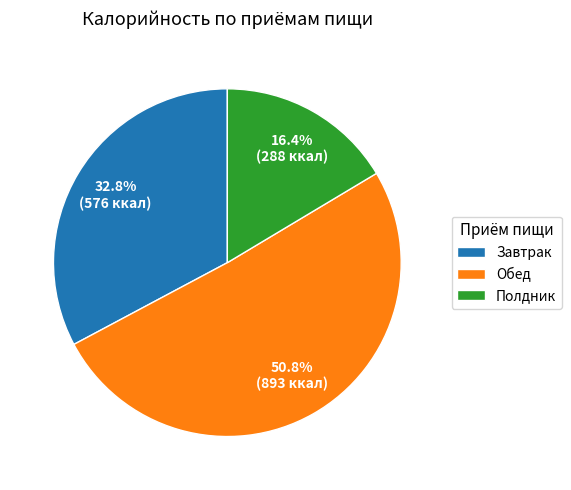

Which slice is the largest?

Обед